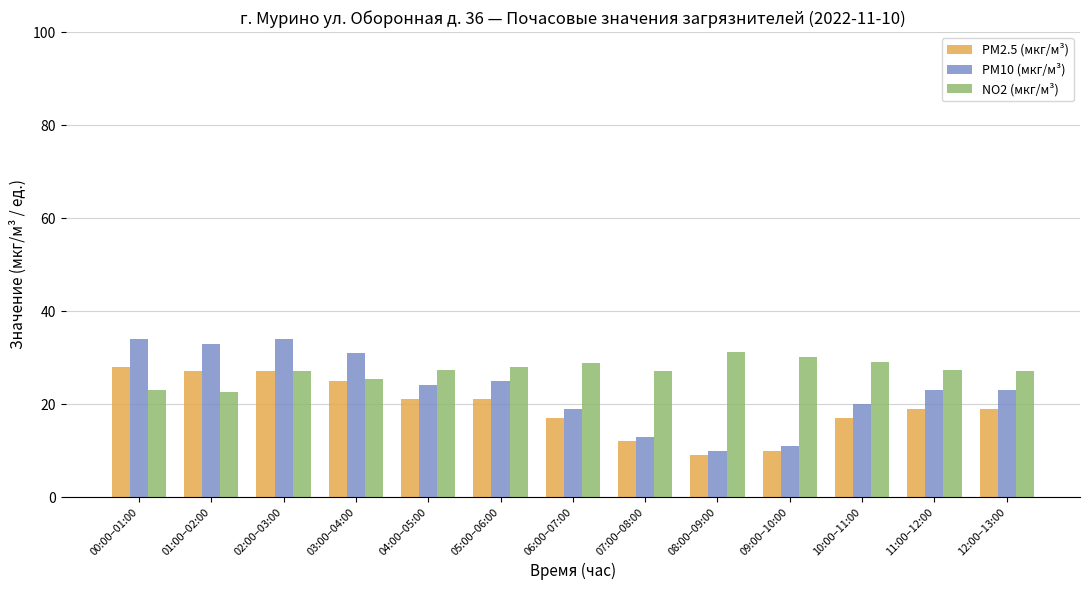

How many groups of bars are there?

13